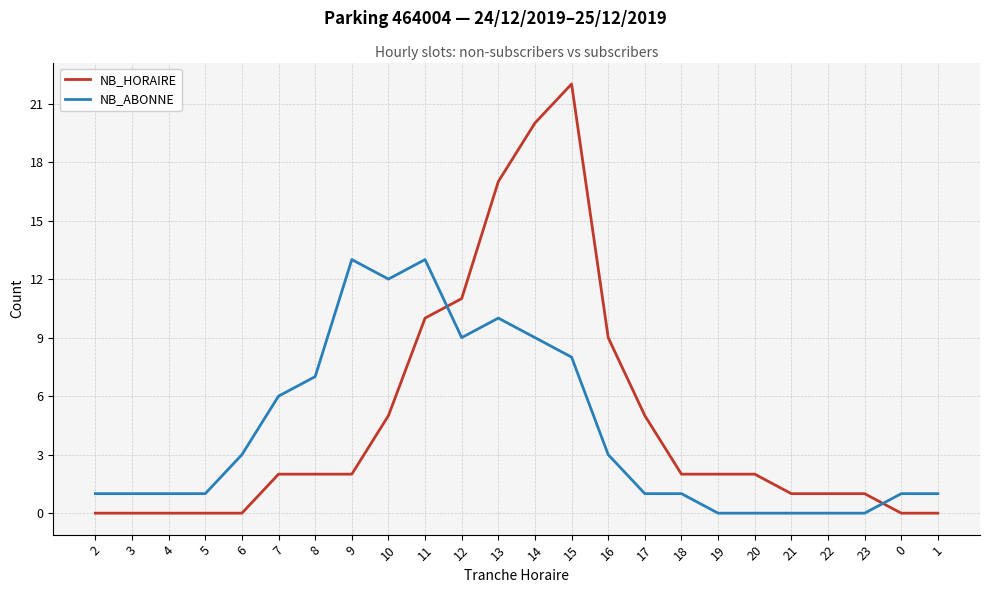

How many intersections are there between NB_HORAIRE and NB_ABONNE?

2